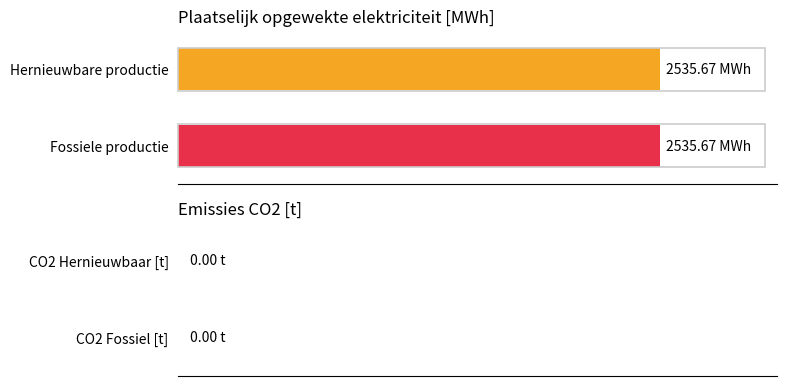

Are the bars horizontal?

Yes